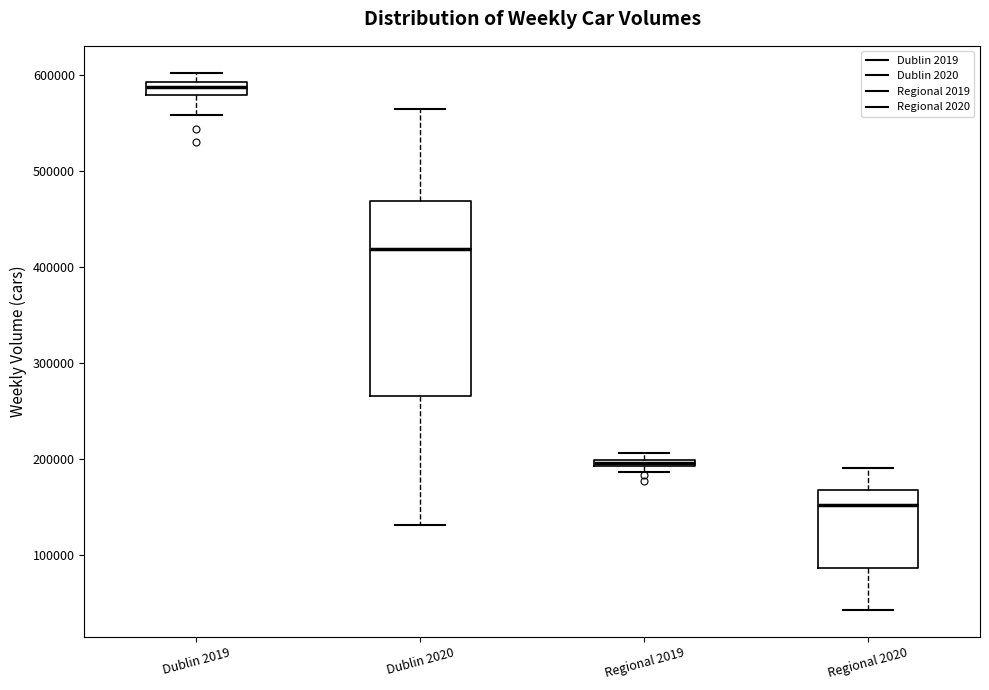

Where is the upper edge of the box for Dublin 2020 on the y-axis? The values are not printed on the chart, so give them approximately, as read against the axis.

470000